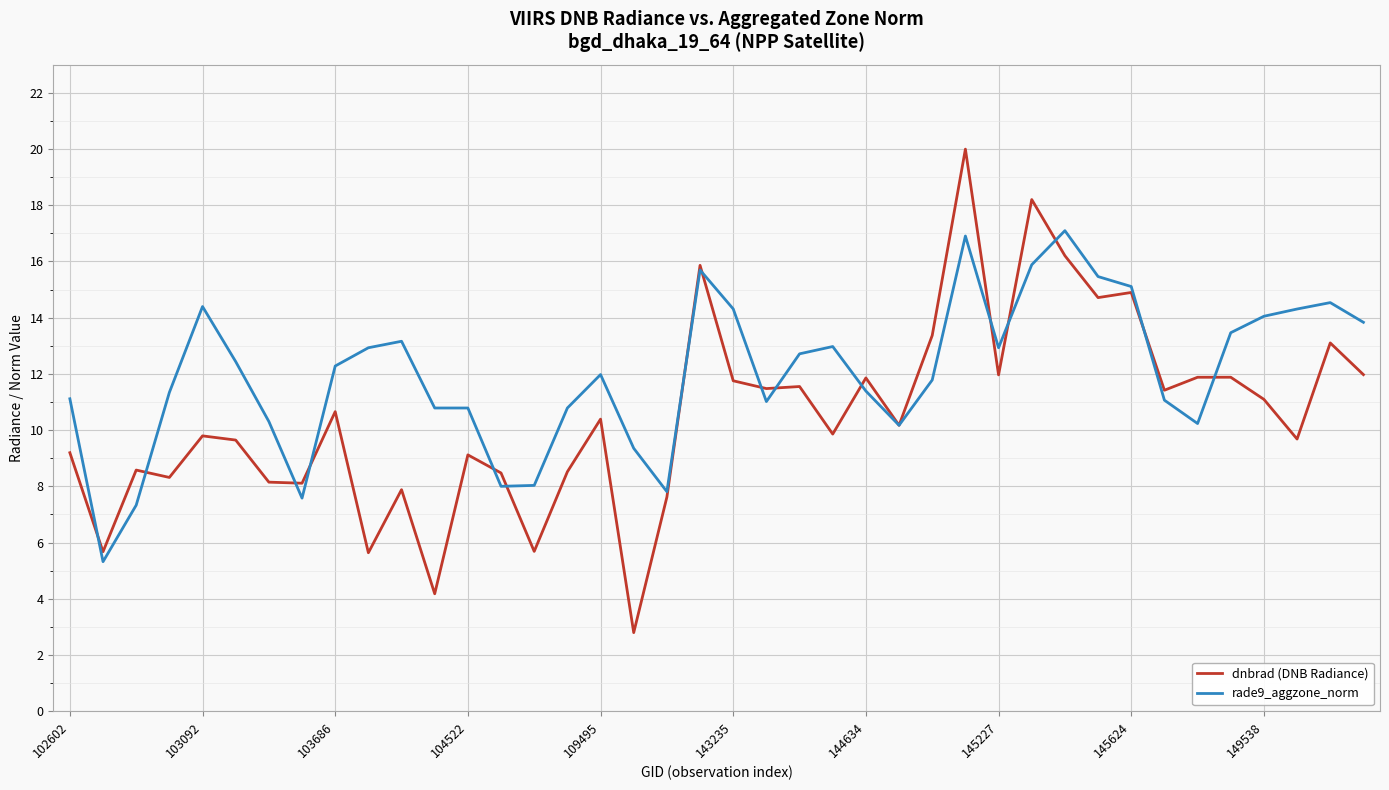

Which series has the largest range (max minus min)?

dnbrad (DNB Radiance)